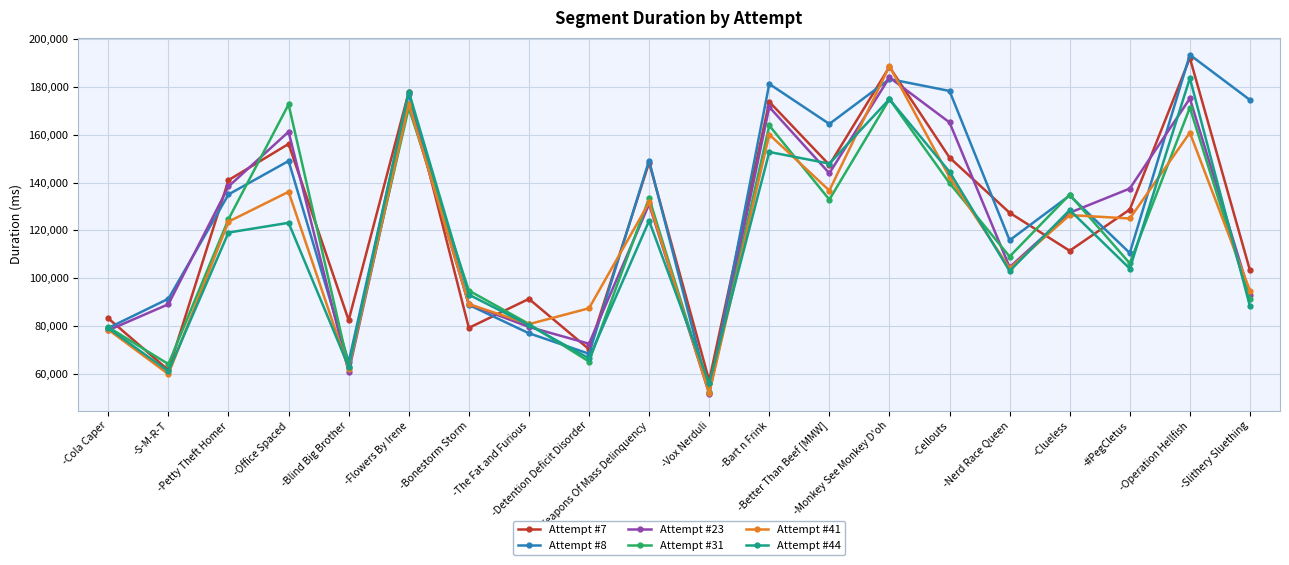

The value of Attempt #23 at -Cellouts is 66683. True or false?

False